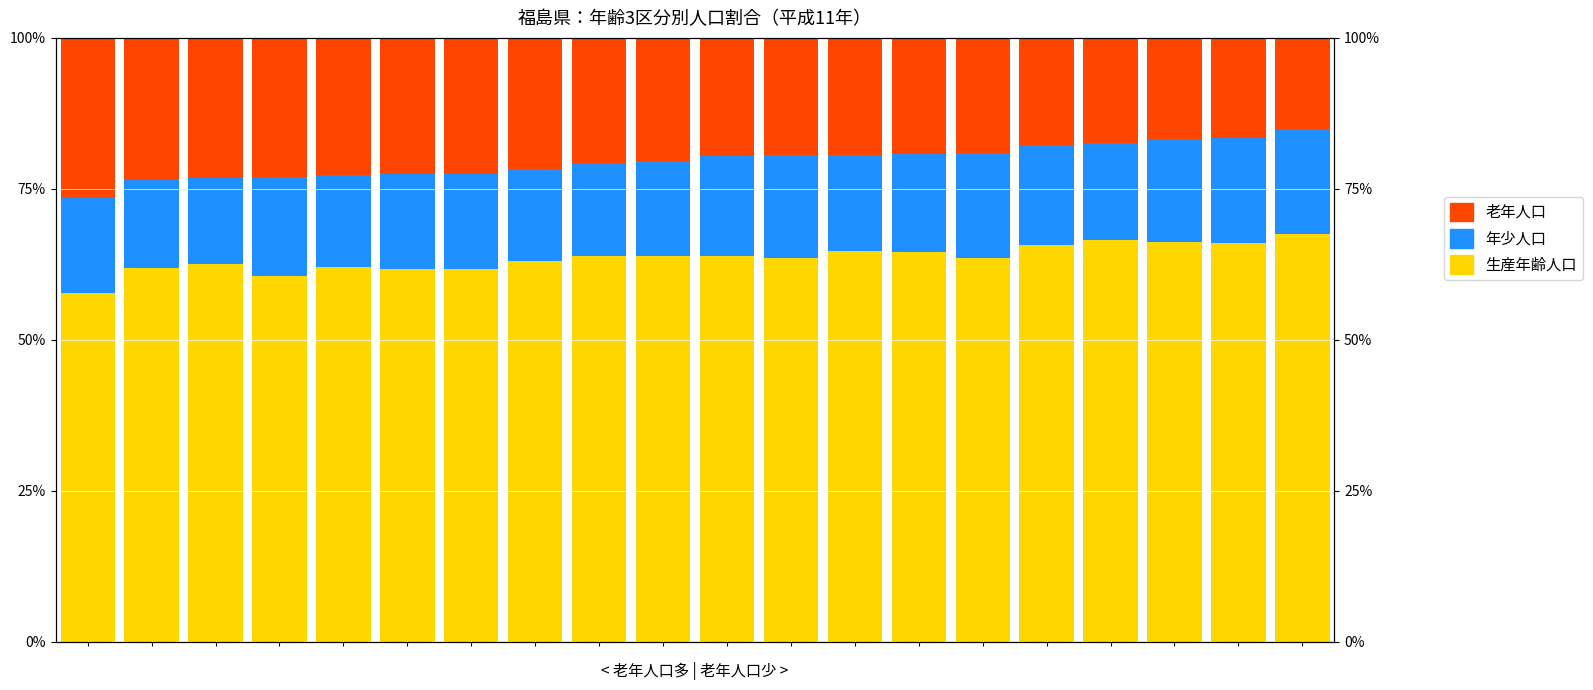

How many bars are there in total?

60